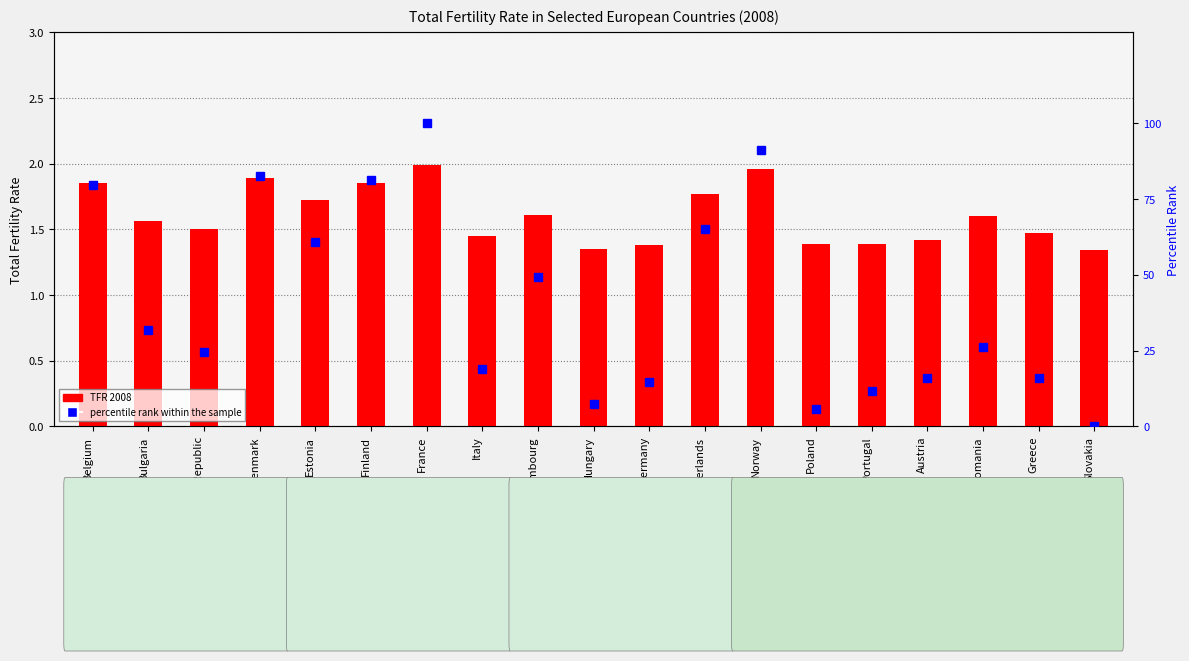

What position from the left is Italy?

8